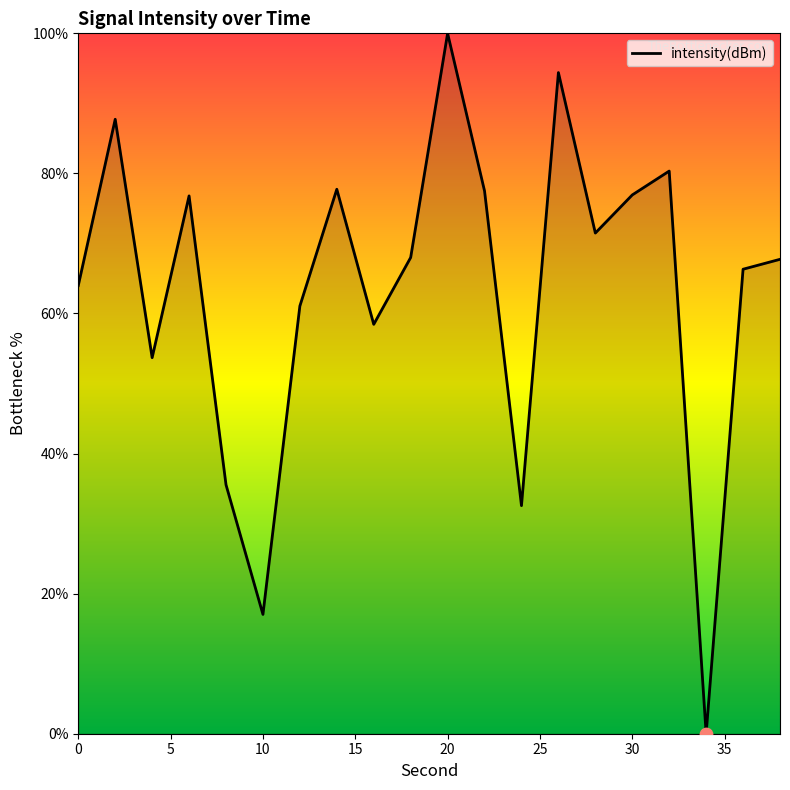

What is the difference between the maximum and minimum values?

100.0